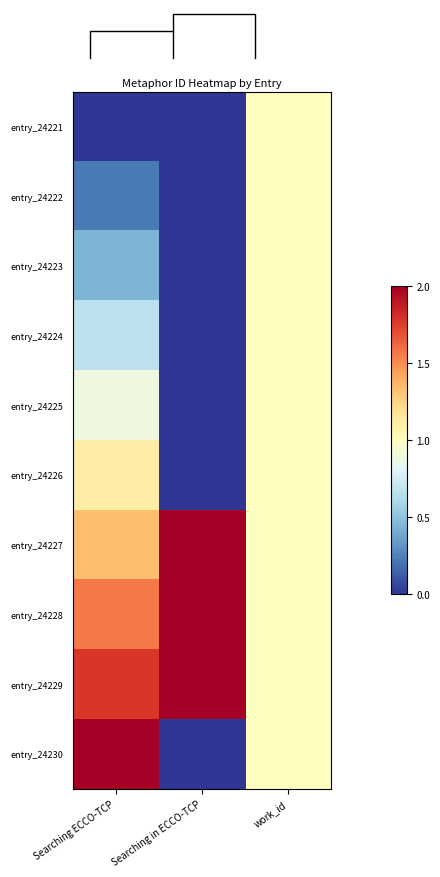

True or false: entry_24230 has a value of 0.0 at Searching in ECCO-TCP.

True